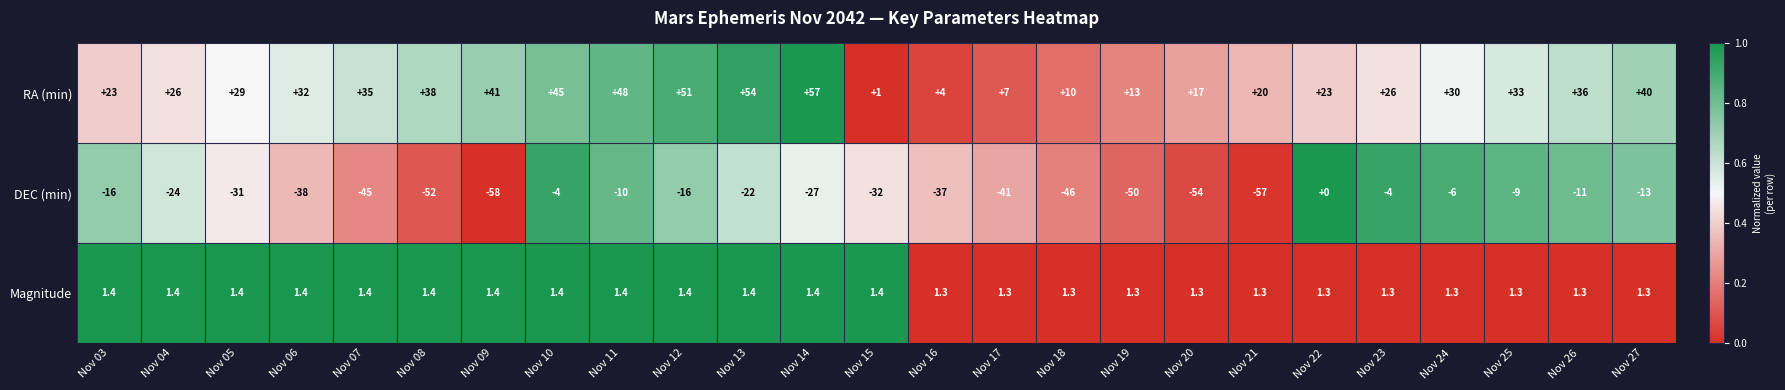

What is the difference between the second highest and minimum values in the RA (min) series?

53.0